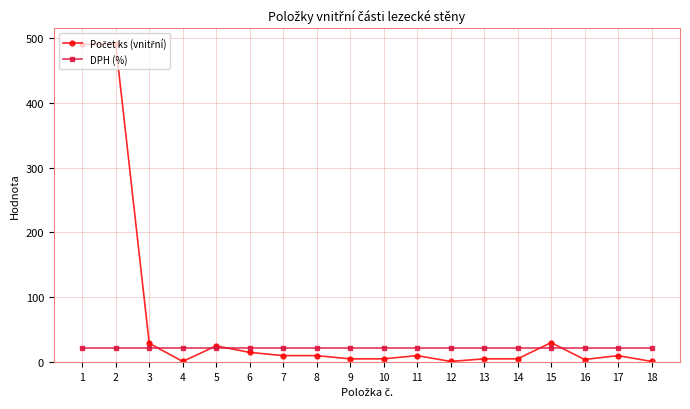

How many data points does each series have?

18